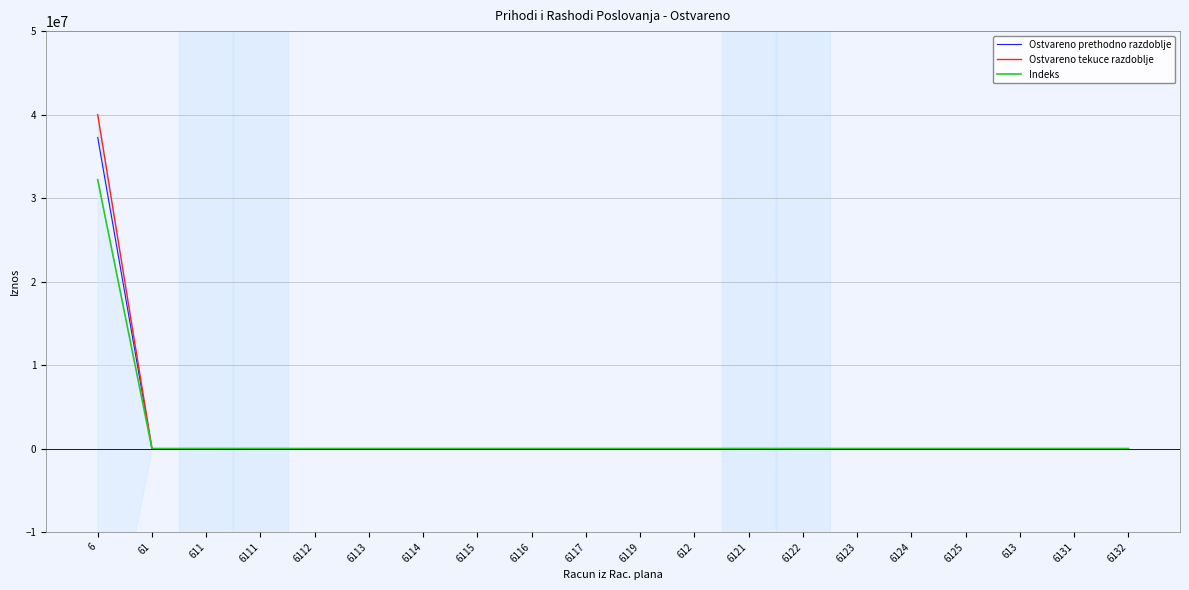

True or false: Ostvareno prethodno razdoblje and Indeks cross at least once.

False